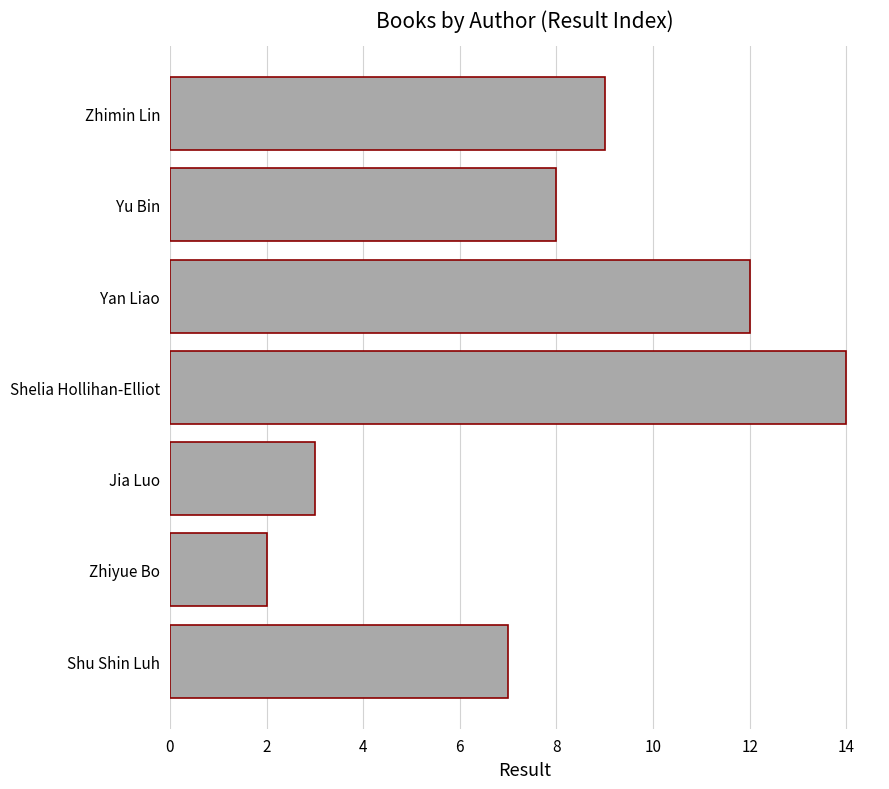

True or false: the data shows 7 at Shu Shin Luh.

True